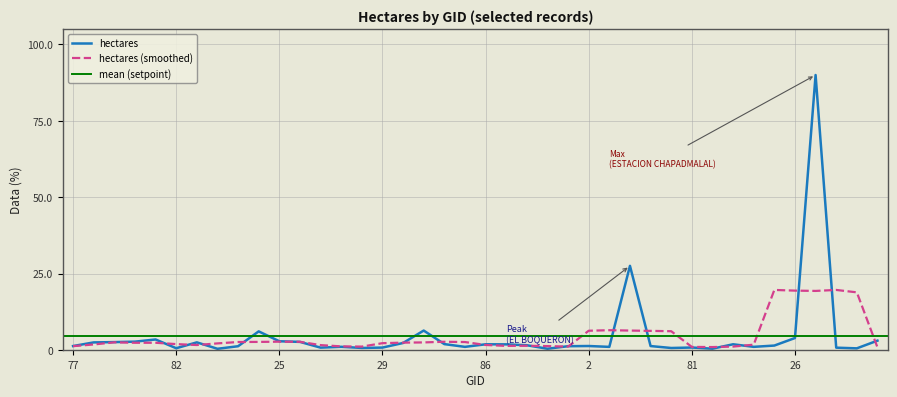

What is the sum of all values?

187.8